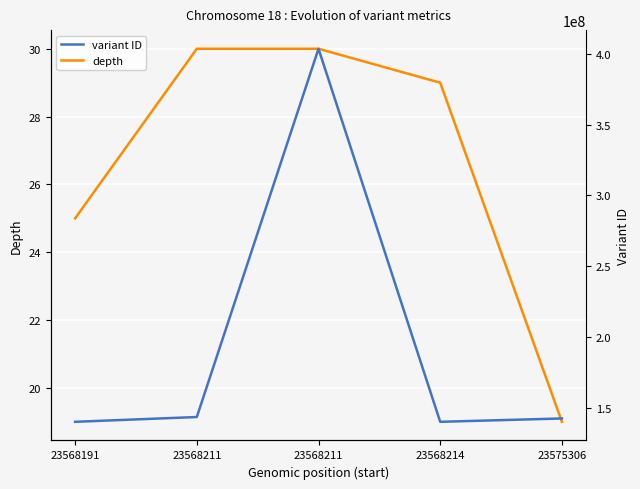

What is the maximum value for depth?

30